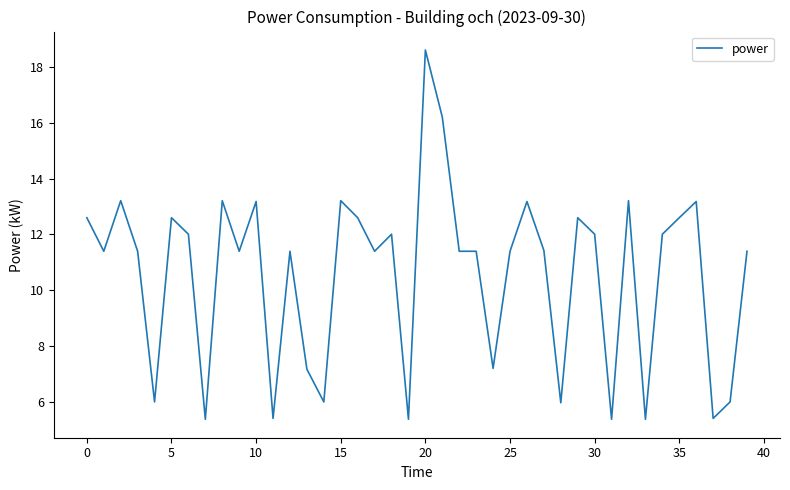

What is the smallest value displayed?

5.4